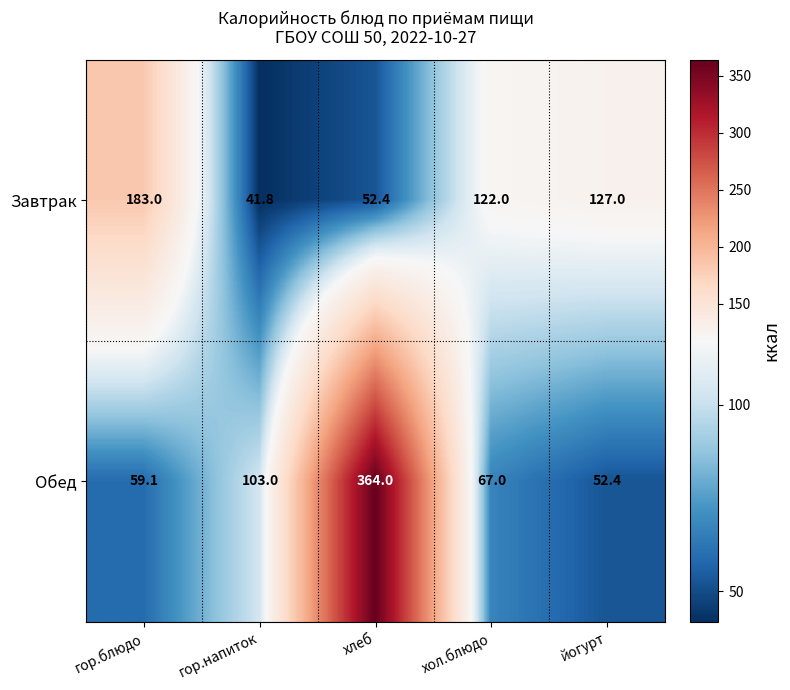

Which series changed the most between хол.блюдо and йогурт?

Обед